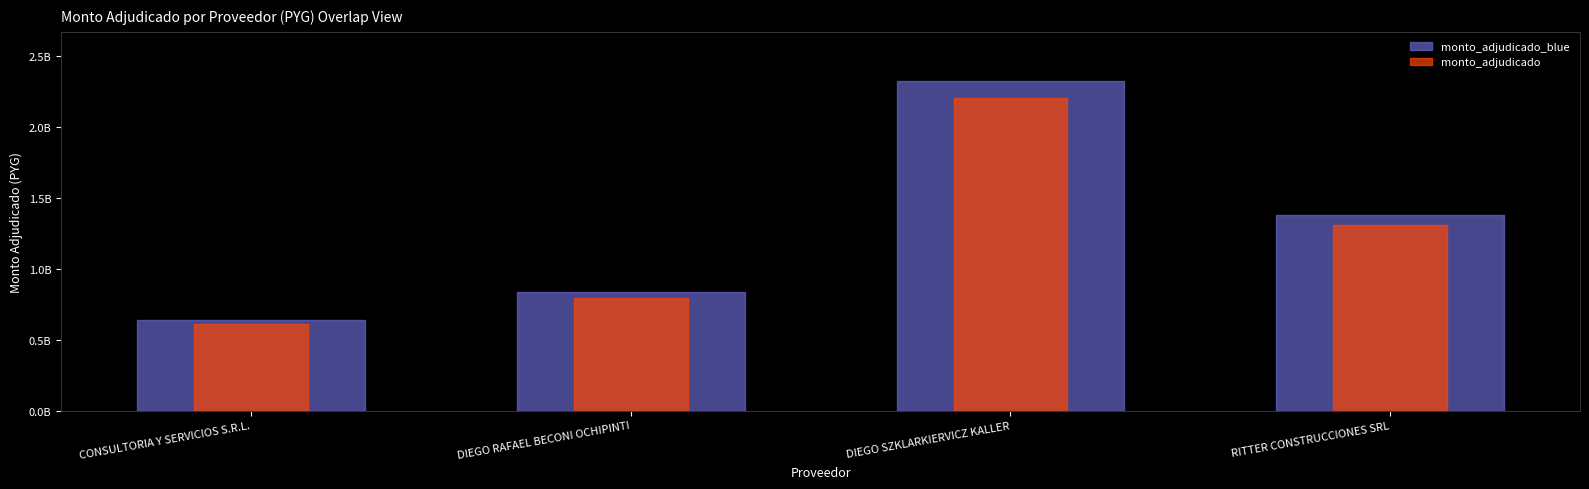

At which category does the chart reach its minimum across all series?

CONSULTORIA Y SERVICIOS S.R.L.